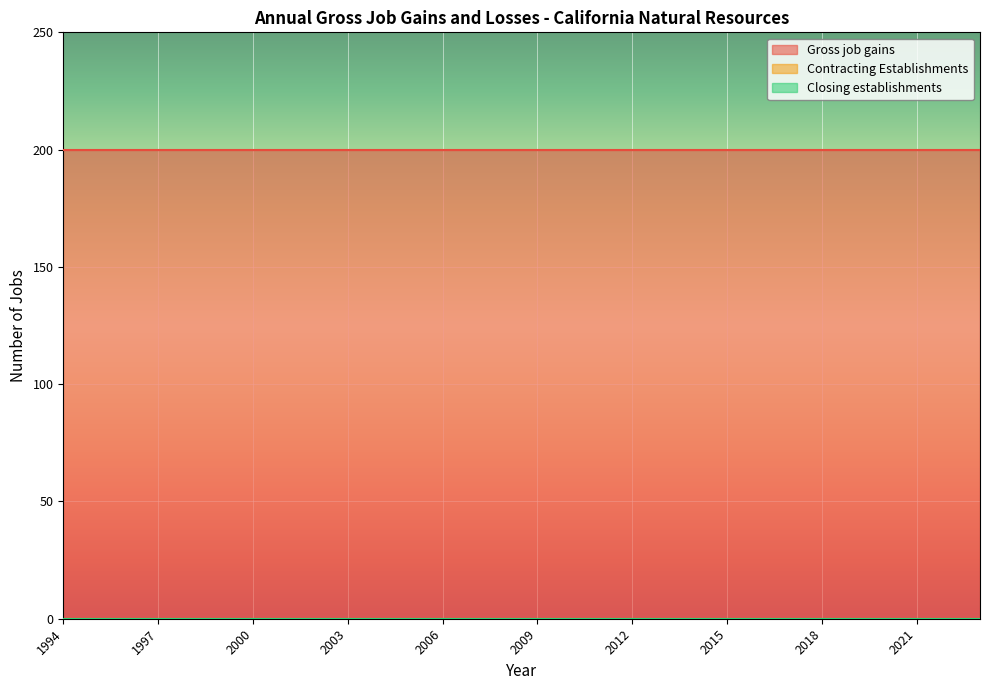

Is it true that Contracting Establishments equals 0 at 2009?

True